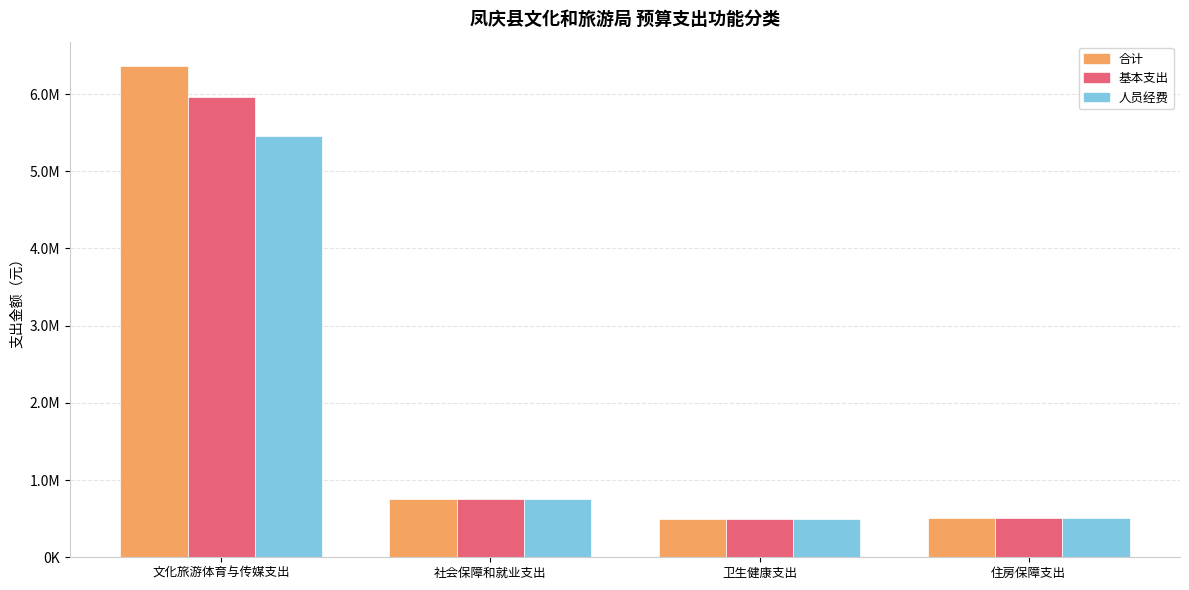

Does the chart contain any negative values?

No